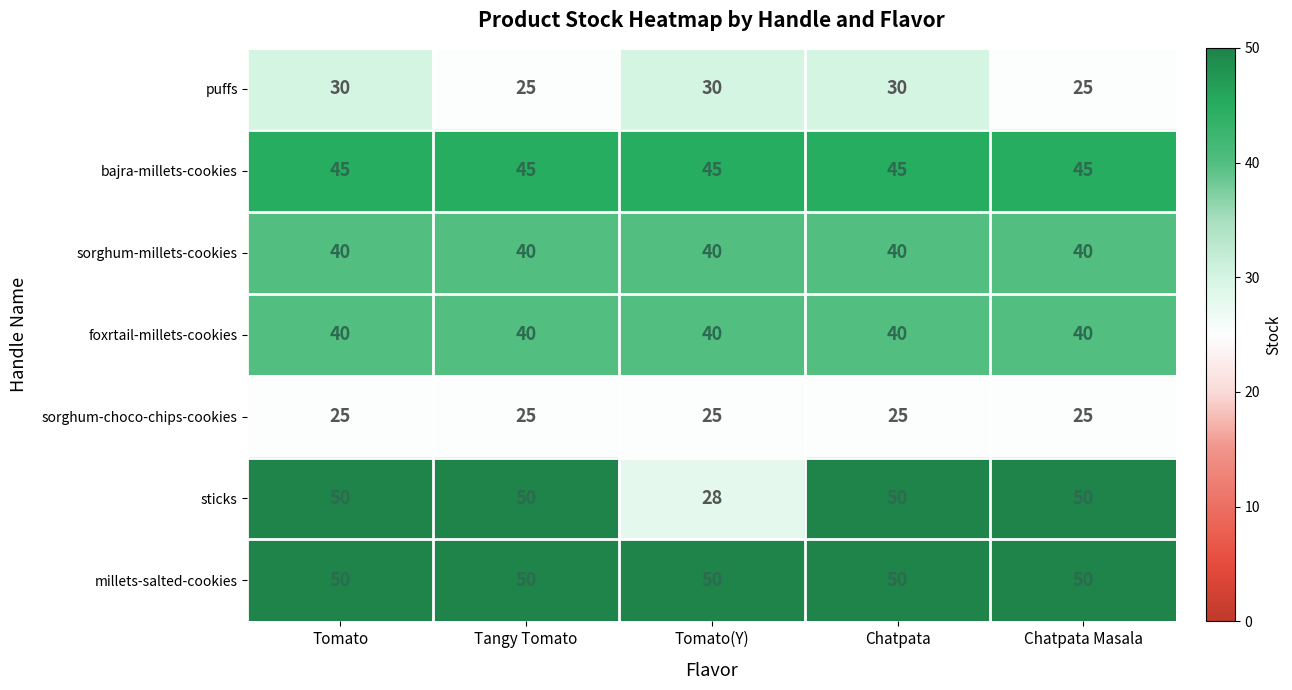

What is the highest value of the sorghum-choco-chips-cookies series?

25